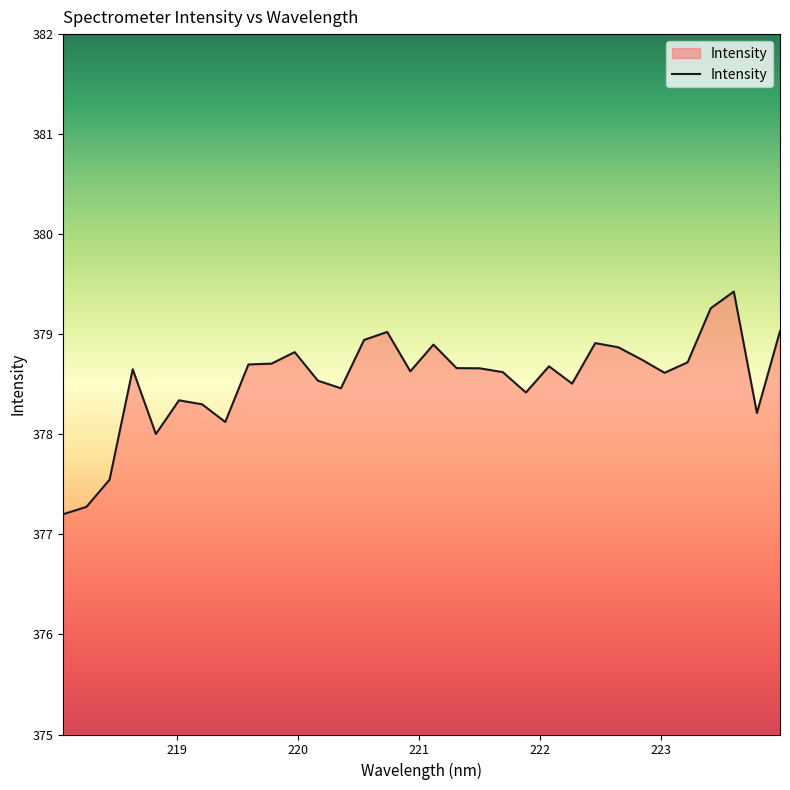

What is the smallest value displayed?

377.2